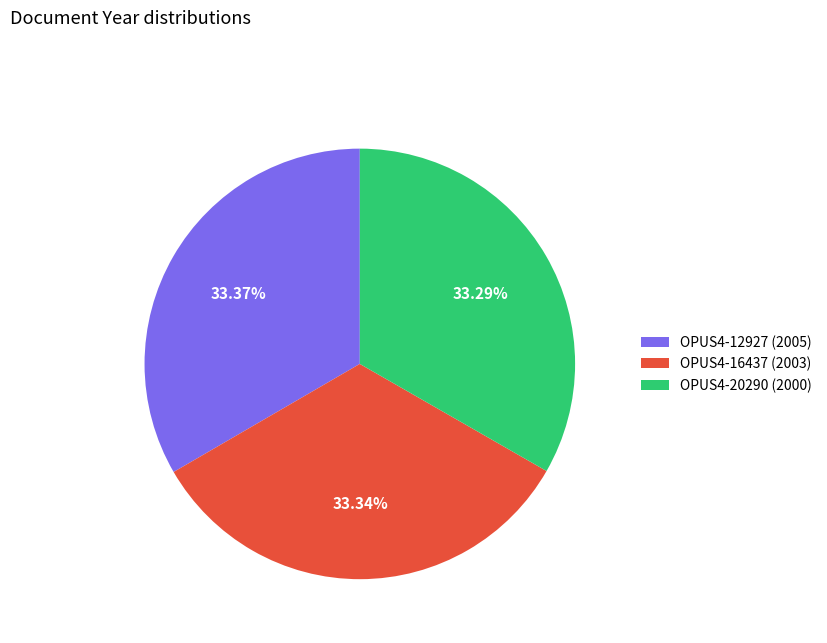

How many segments does this pie chart have?

3